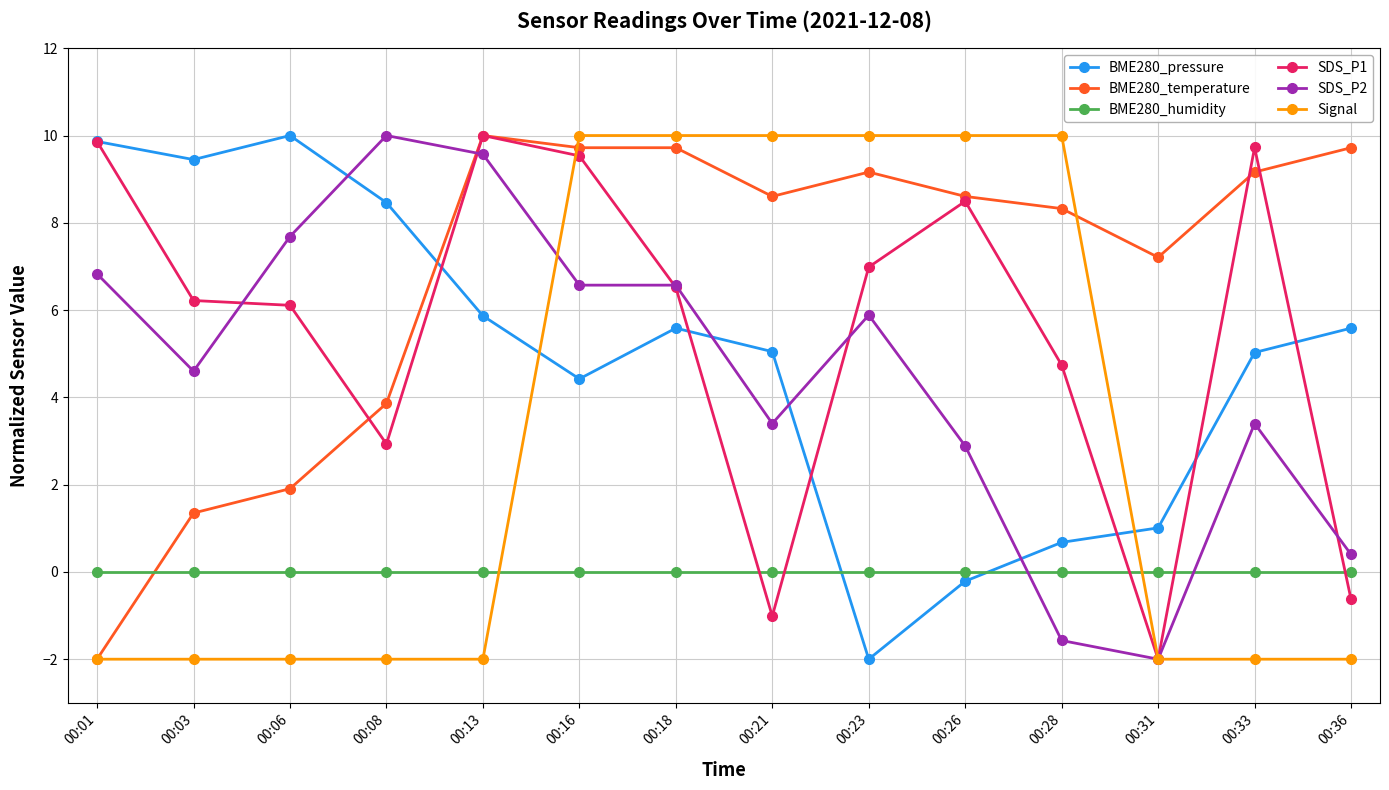

How many data points does each series have?

14